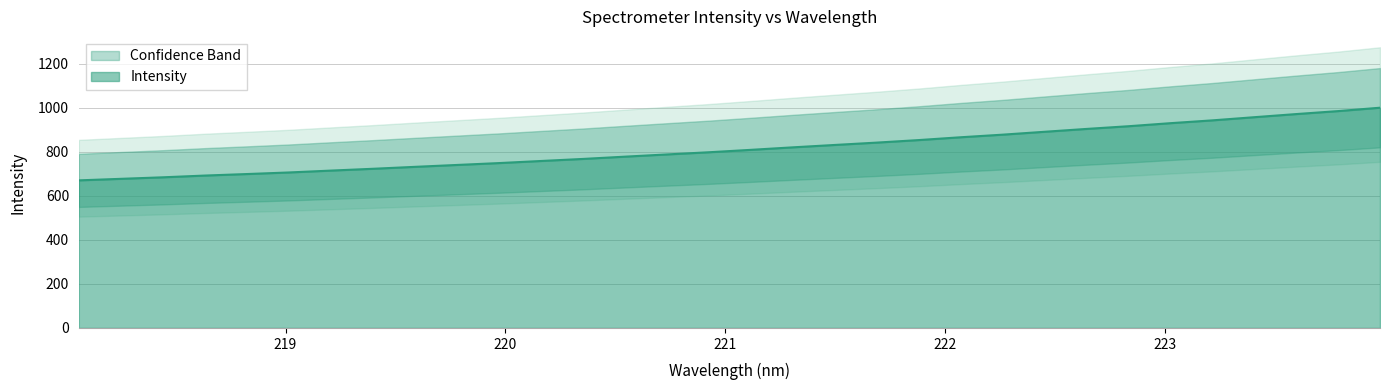

What is the label of the 11th point from the right?

222.0721